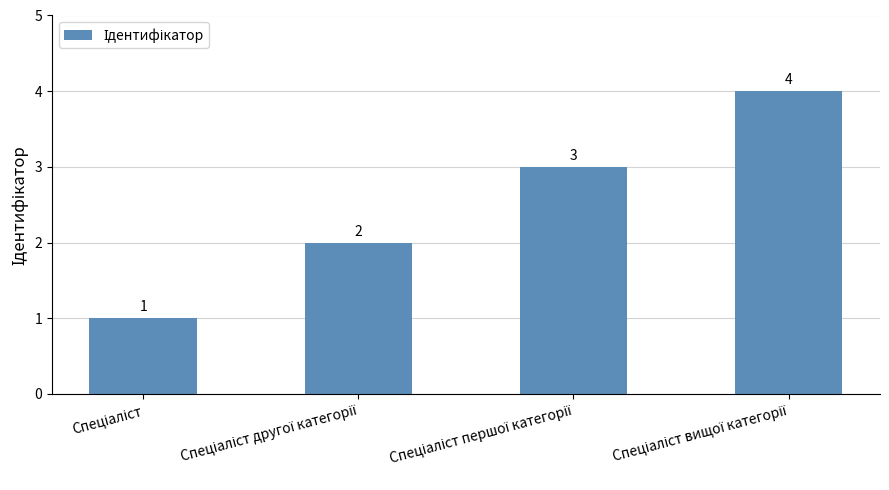

Count the number of data series in this chart.

1